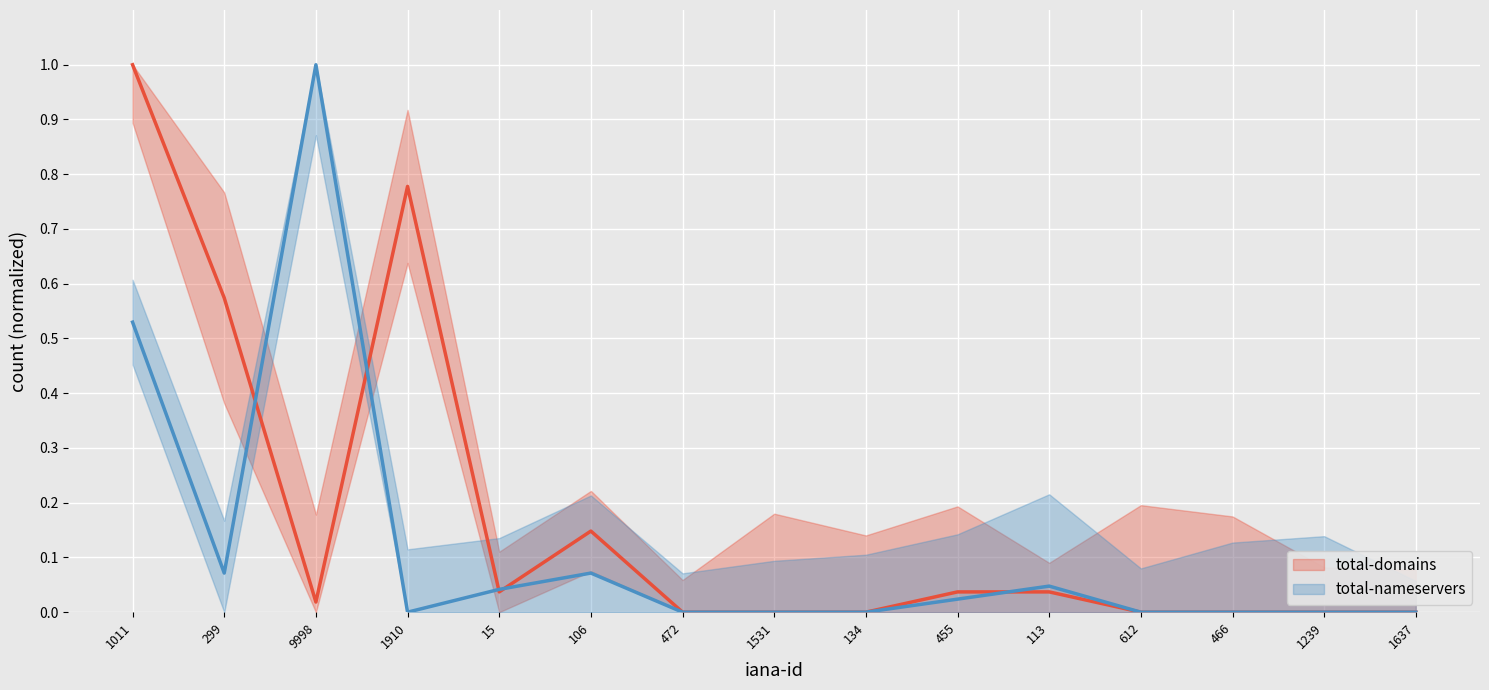

Reading left to right, transcribe all the data shown in this chart.

total-domains: 1011=1.0	299=0.6	9998=0.0	1910=0.8	15=0.0	106=0.1	472=0.0	1531=0.0	134=0.0	455=0.0	113=0.0	612=0.0	466=0.0	1239=0.0	1637=0.0
total-nameservers: 1011=0.5	299=0.1	9998=1.0	1910=0.0	15=0.0	106=0.1	472=0.0	1531=0.0	134=0.0	455=0.0	113=0.0	612=0.0	466=0.0	1239=0.0	1637=0.0